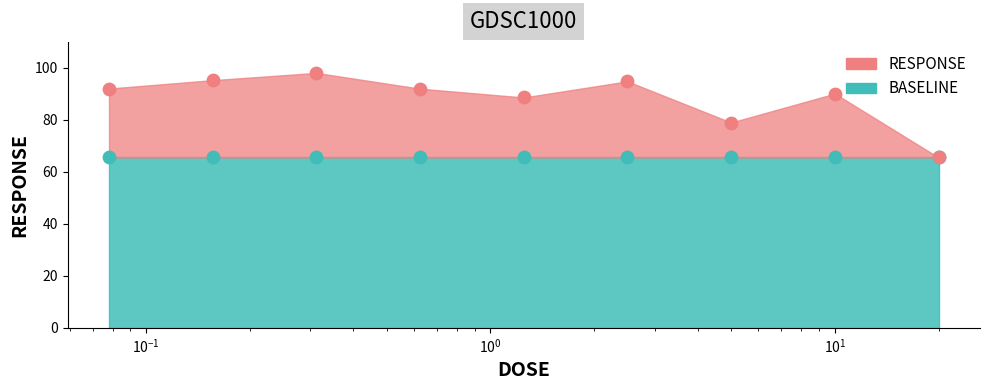

At how many categories does at least one series exceed 77?

8